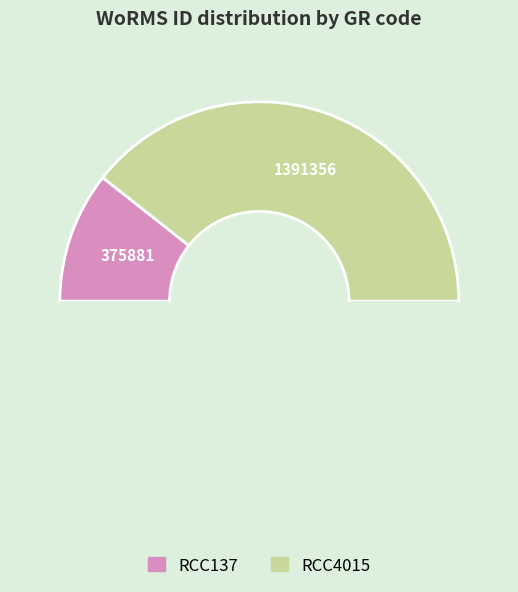

To the nearest percent, what is the average slice percentage?

50%